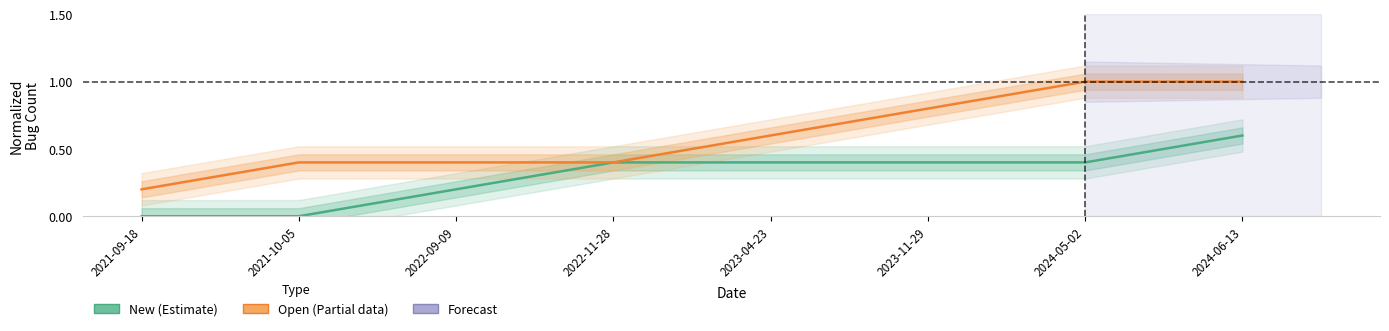

Reading left to right, transcribe all the data shown in this chart.

New (Estimate): 2021-09-18=0.0	2021-10-05=0.0	2022-09-09=0.2	2022-11-28=0.4	2023-04-23=0.4	2023-11-29=0.4	2024-05-02=0.4	2024-06-13=0.6
Open (Partial): 2021-09-18=0.2	2021-10-05=0.4	2022-09-09=0.4	2022-11-28=0.4	2023-04-23=0.6	2023-11-29=0.8	2024-05-02=1.0	2024-06-13=1.0